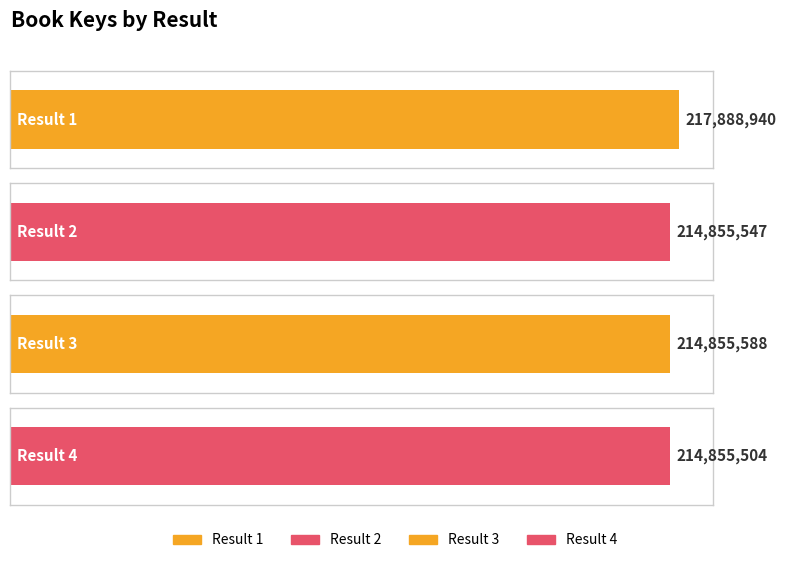

Reading right to left, extract all data points from this chart.

214855504	214855588	214855547	217888940